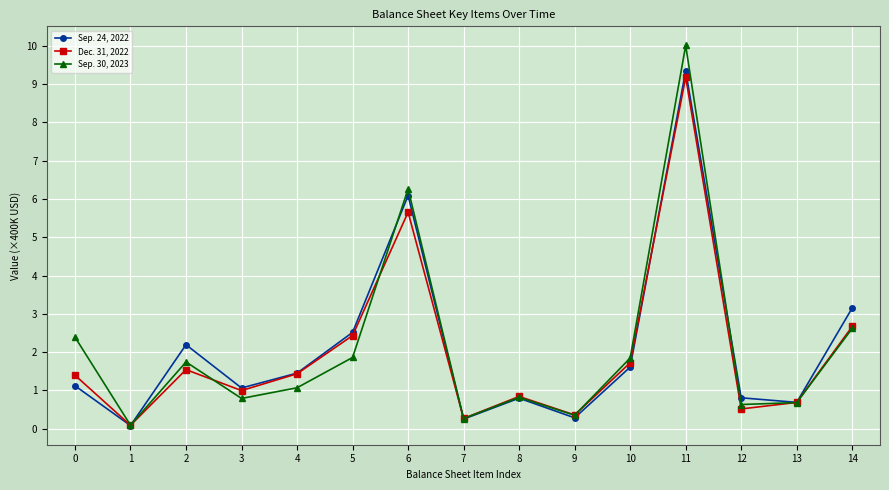

Is this an area chart (filled region under the line)?

No